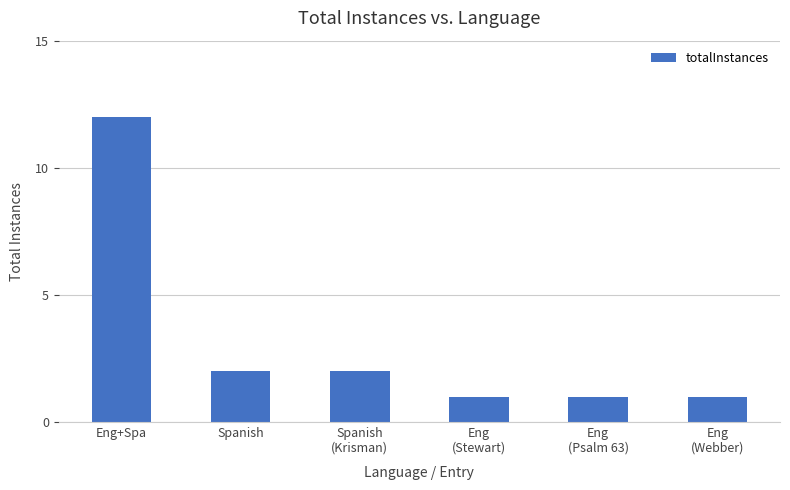

What is the sum of all values?

19